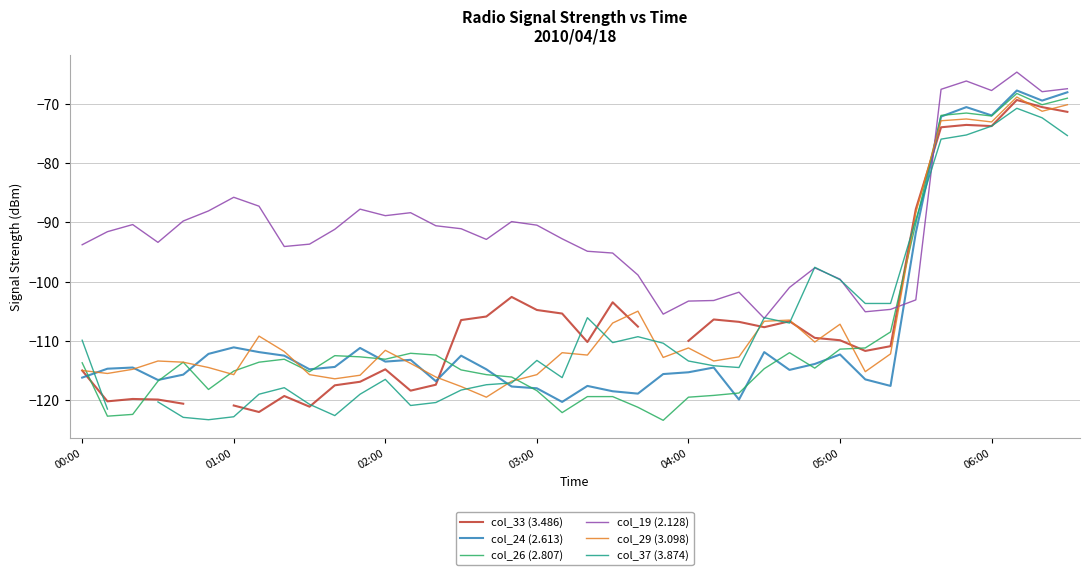

At which category is the sum across all series the highest?

37